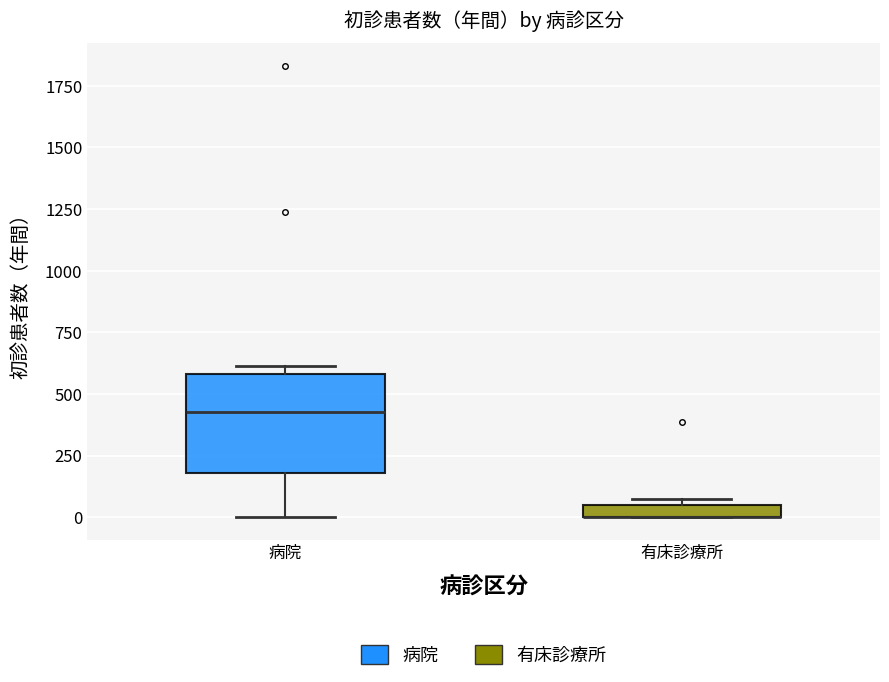

Which box is the tallest, from its lower edge to its upper edge?

病院